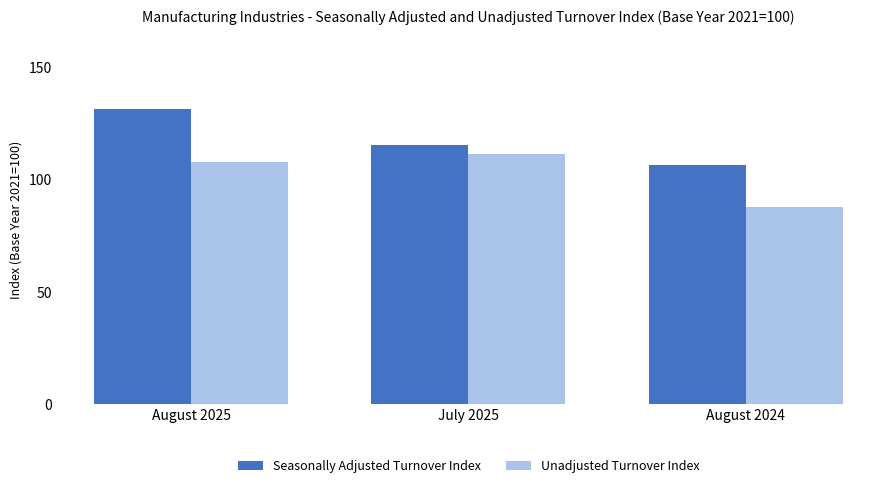

Which series changed the most between July 2025 and August 2024?

Unadjusted Turnover Index